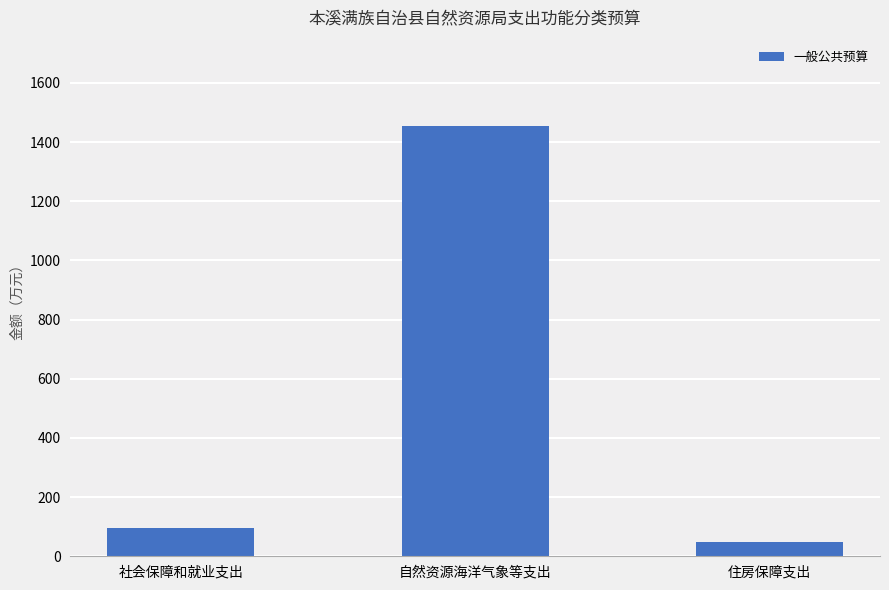

Which category has the lowest value across all series?

住房保障支出